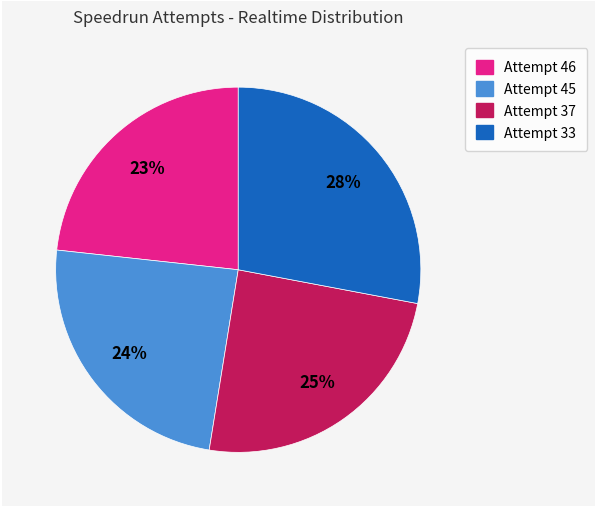

Is Attempt 33 the majority of the pie?

No